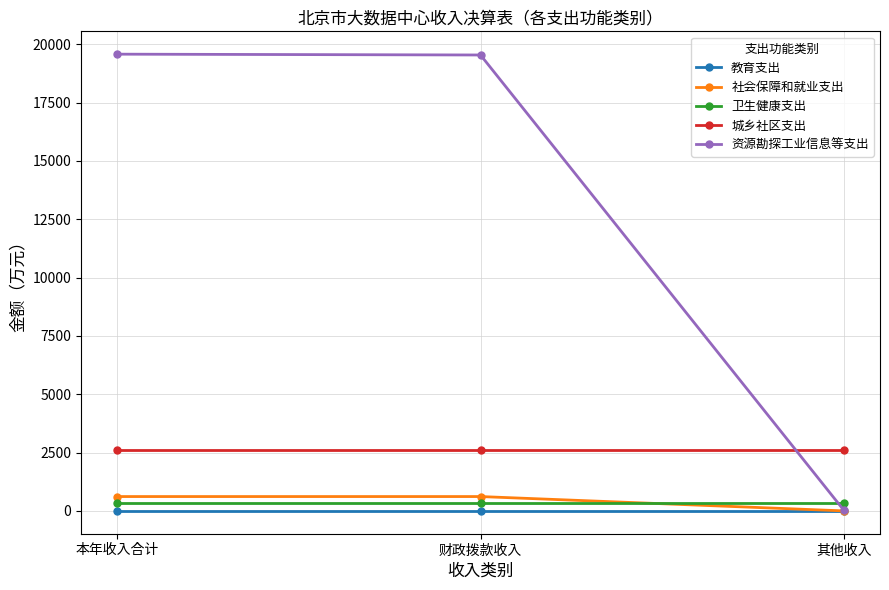

What is the label of the 3rd point from the left?

其他收入